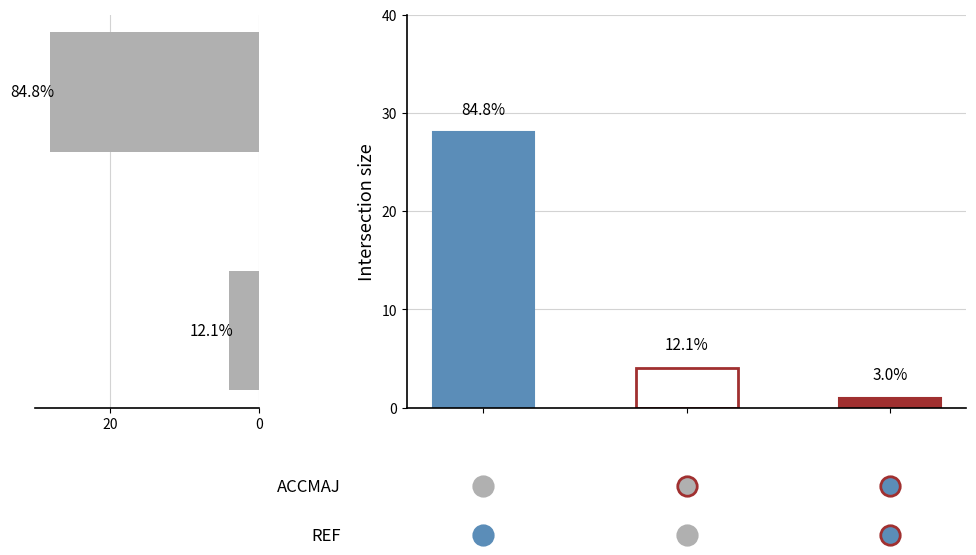

How many values are between 4 and 28?

2